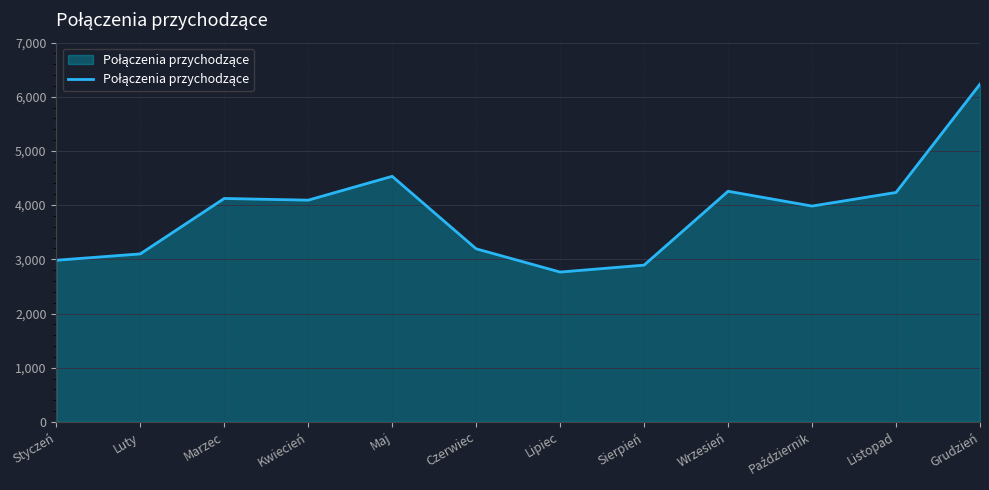

The value at Sierpień is 2893. True or false?

True